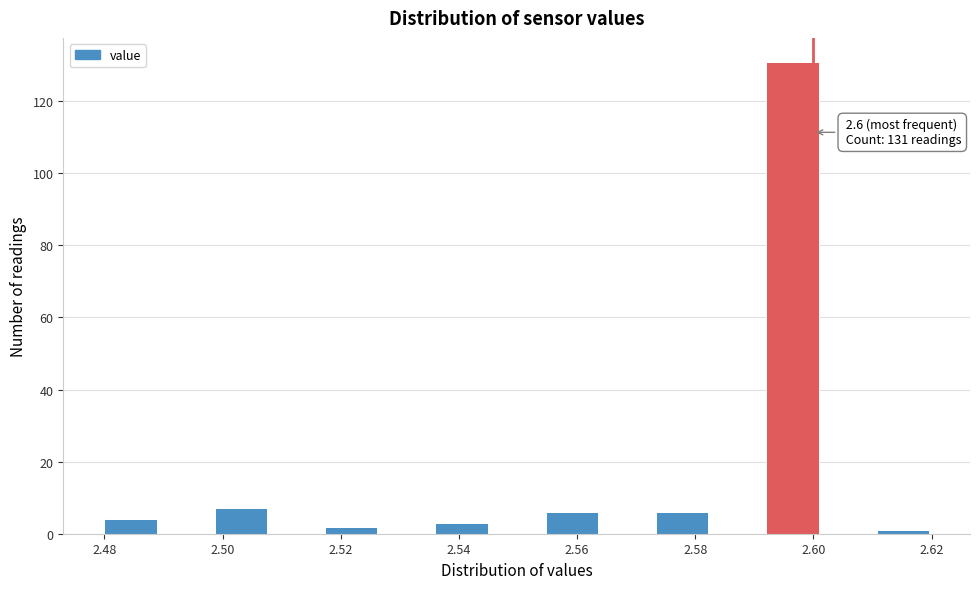

Over which range of the x-axis is the bar tallest?

2.592 to 2.602